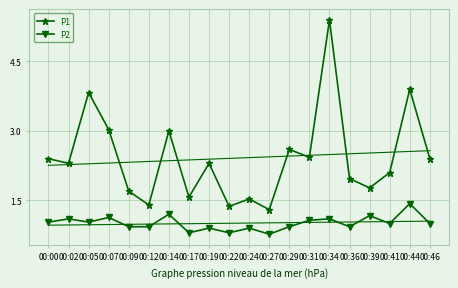

What is the average value of the P2 series?

1.0